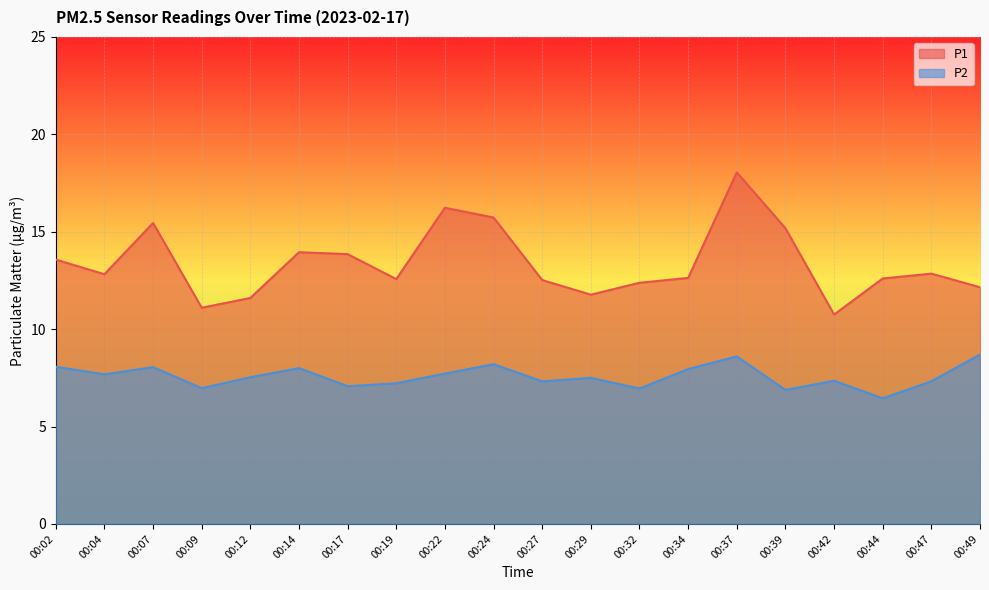

Rank the series at 00:22 from highest to lowest value.

P1, P2